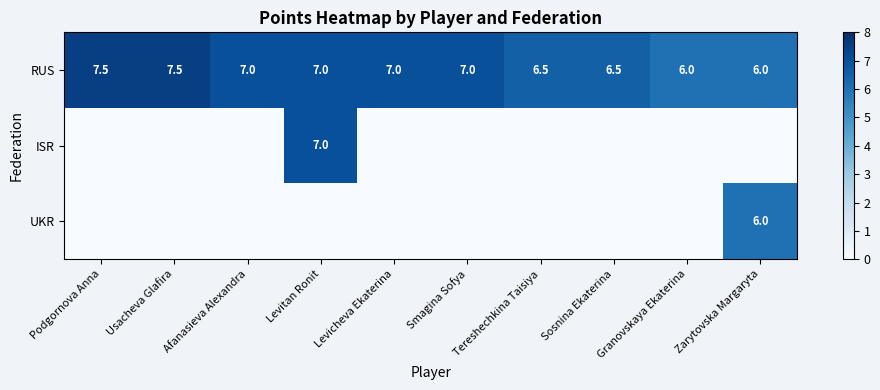

Count the RUS values in the range 6 to 7.

8